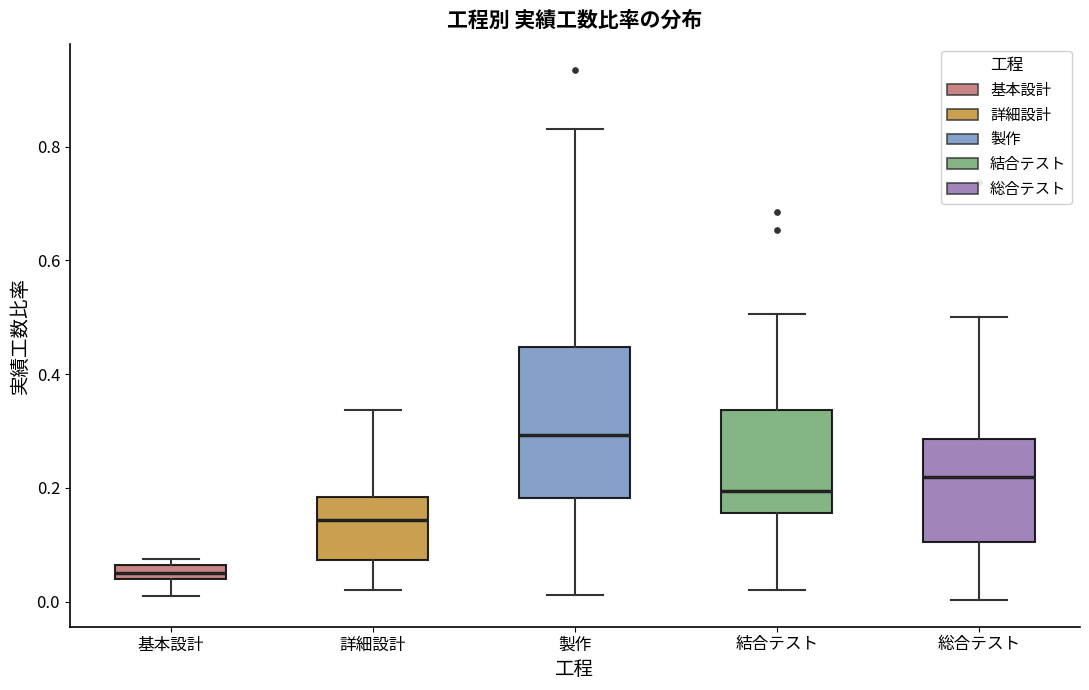

Which box is the tallest, from its lower edge to its upper edge?

製作